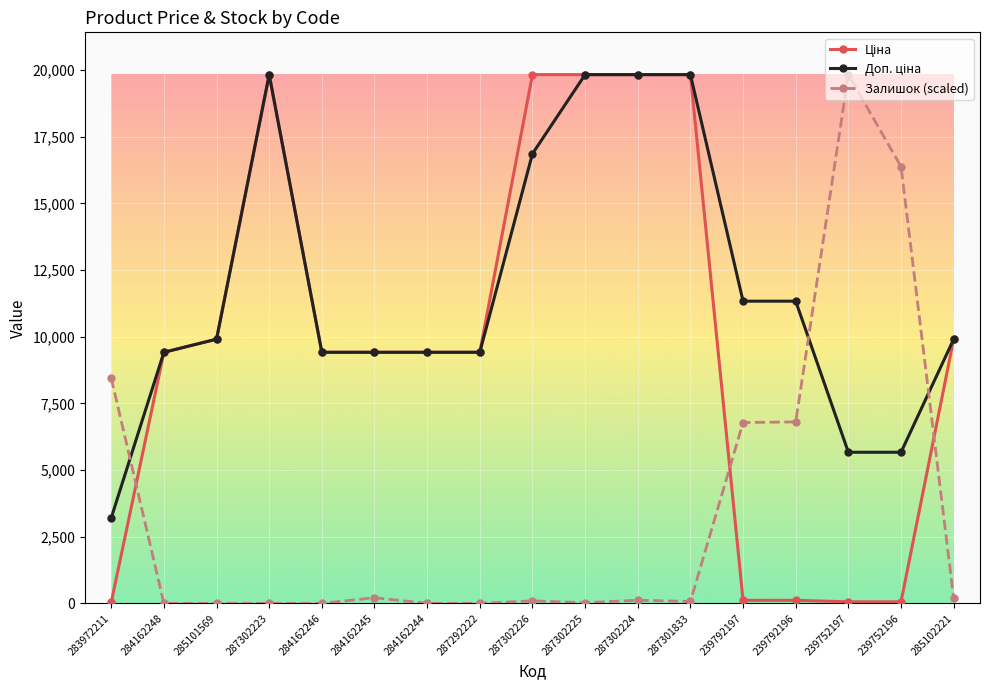

How many categories are shown in the chart?

17